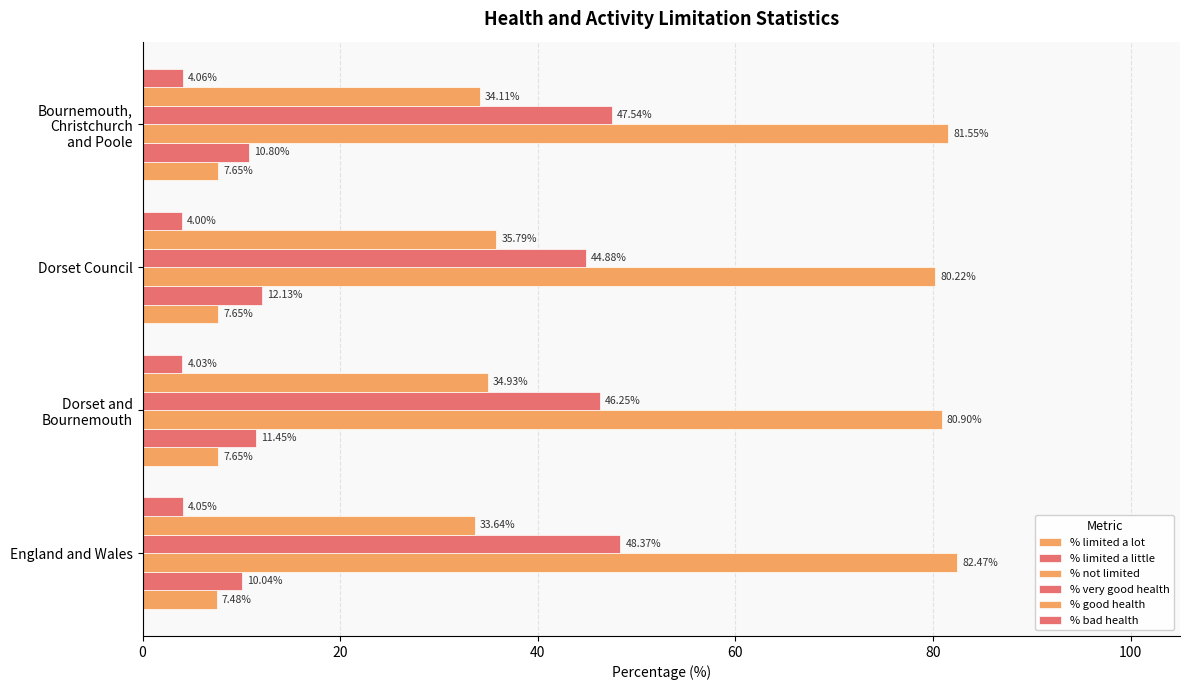

Count the number of data series in this chart.

6